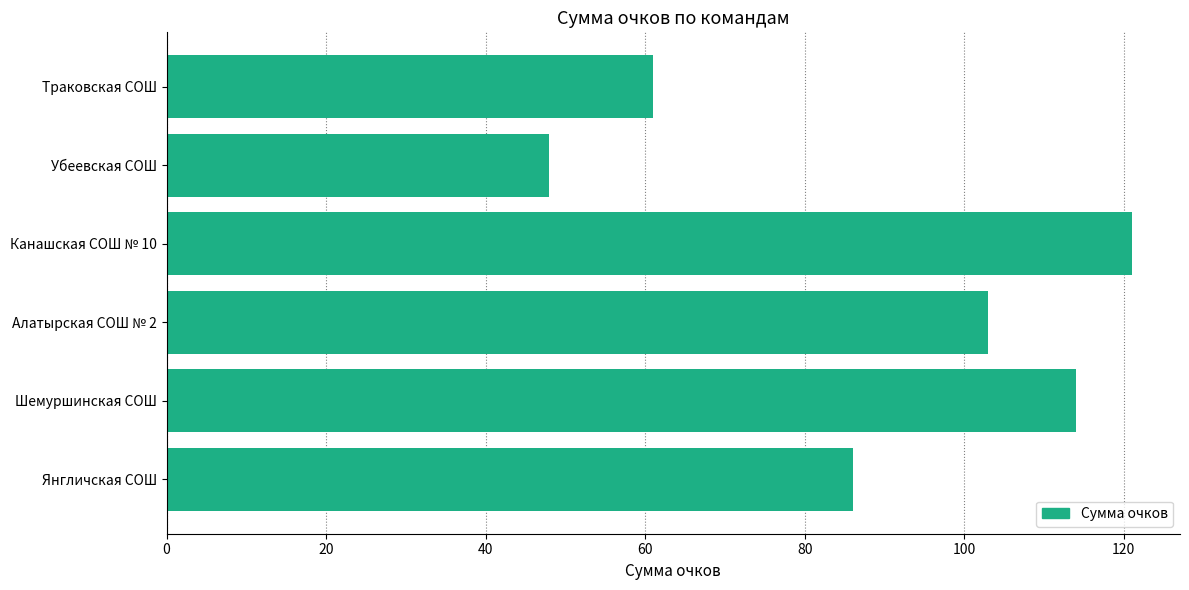

At which category does the chart reach its peak across all series?

Канашская СОШ № 10